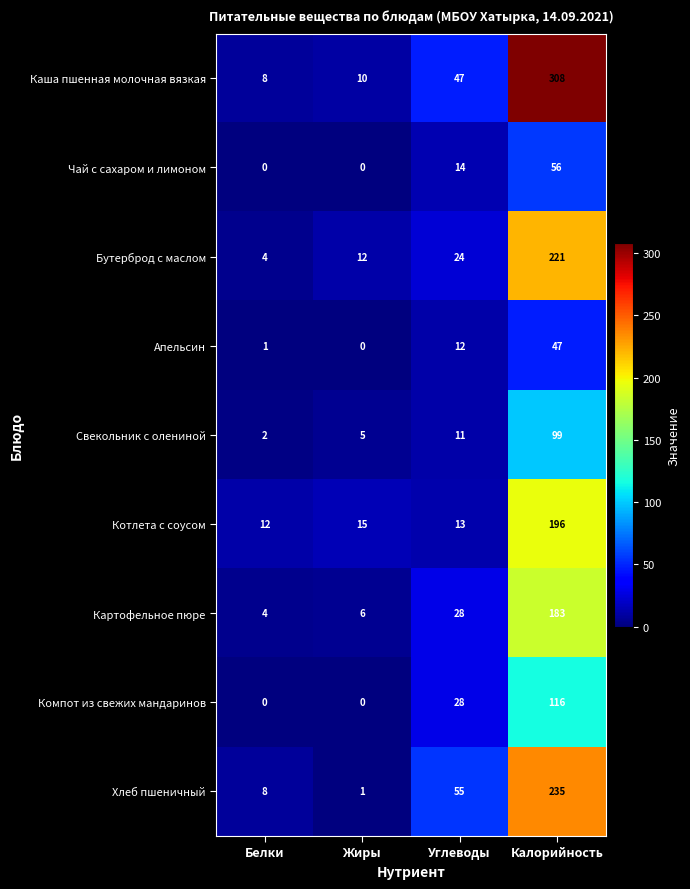

Rank the series by their maximum value, from highest to lowest.

Каша пшенная молочная вязкая, Хлеб пшеничный, Бутерброд с маслом, Котлета с соусом, Картофельное пюре, Компот из свежих мандаринов, Свекольник с олениной, Чай с сахаром и лимоном, Апельсин